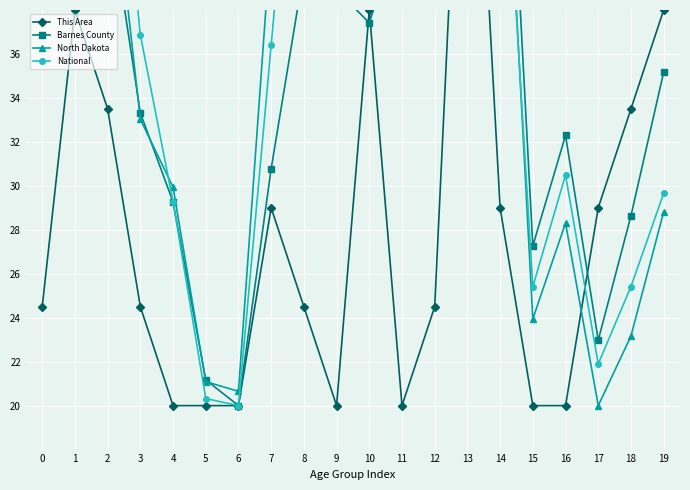

Is the value of Barnes County at 18 greater than the value of This Area at 3?

Yes